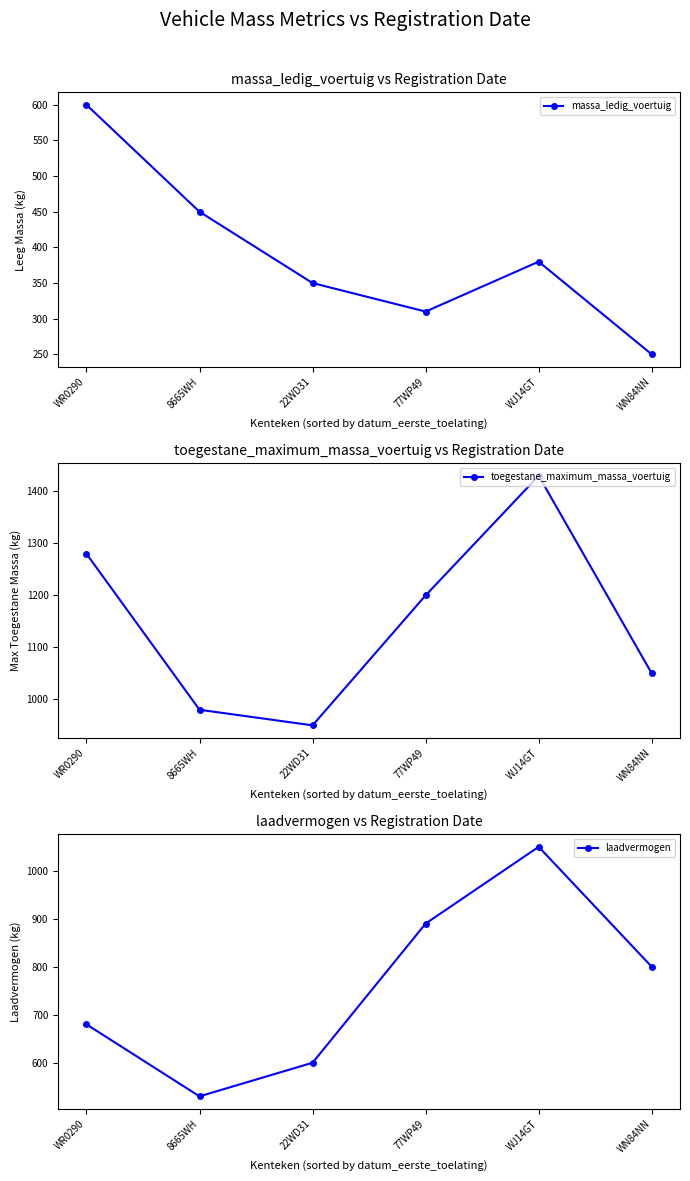

Where does the toegestane_maximum_massa_voertuig series first go above 1200?

WR0290